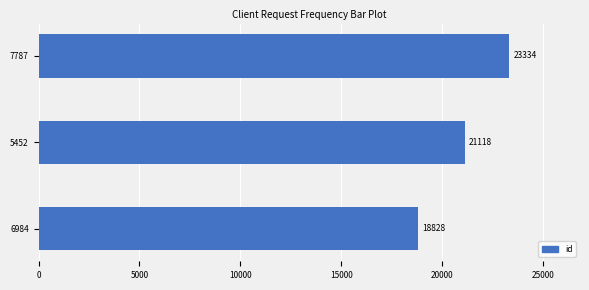

How many values are below 21118?

1